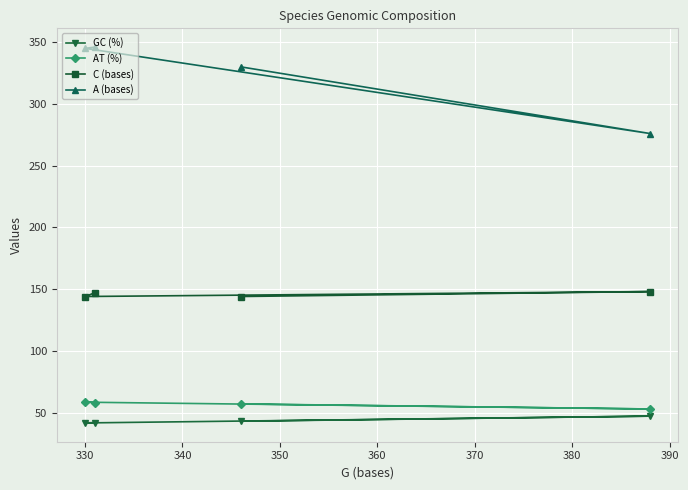

What is the minimum value for A (bases)?

276.0